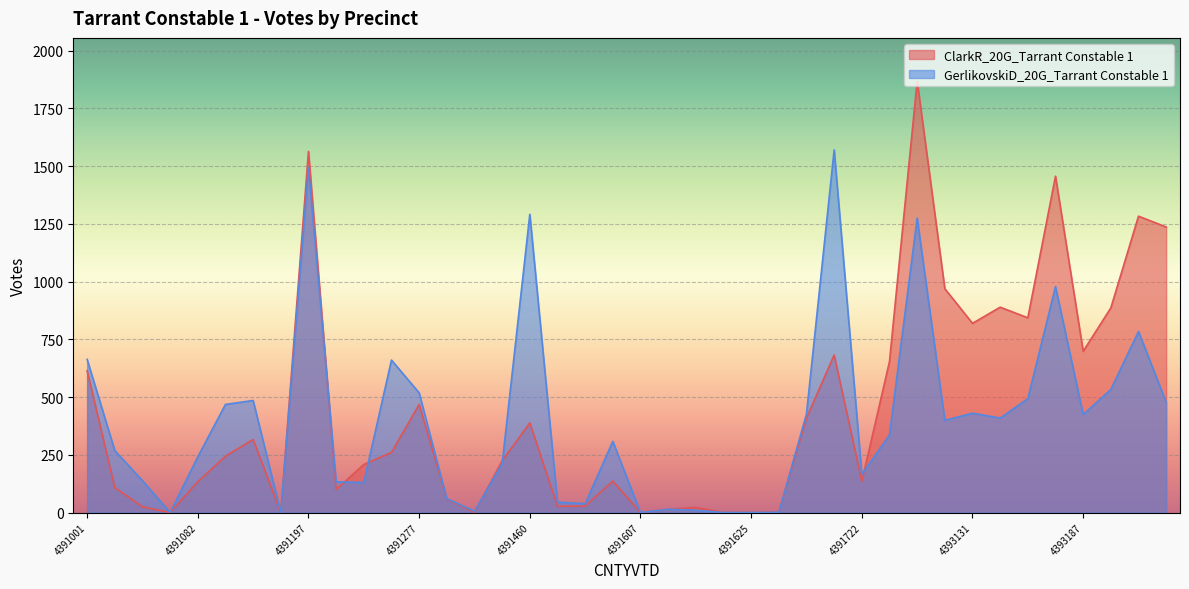

Count the number of categories in the chart.

40